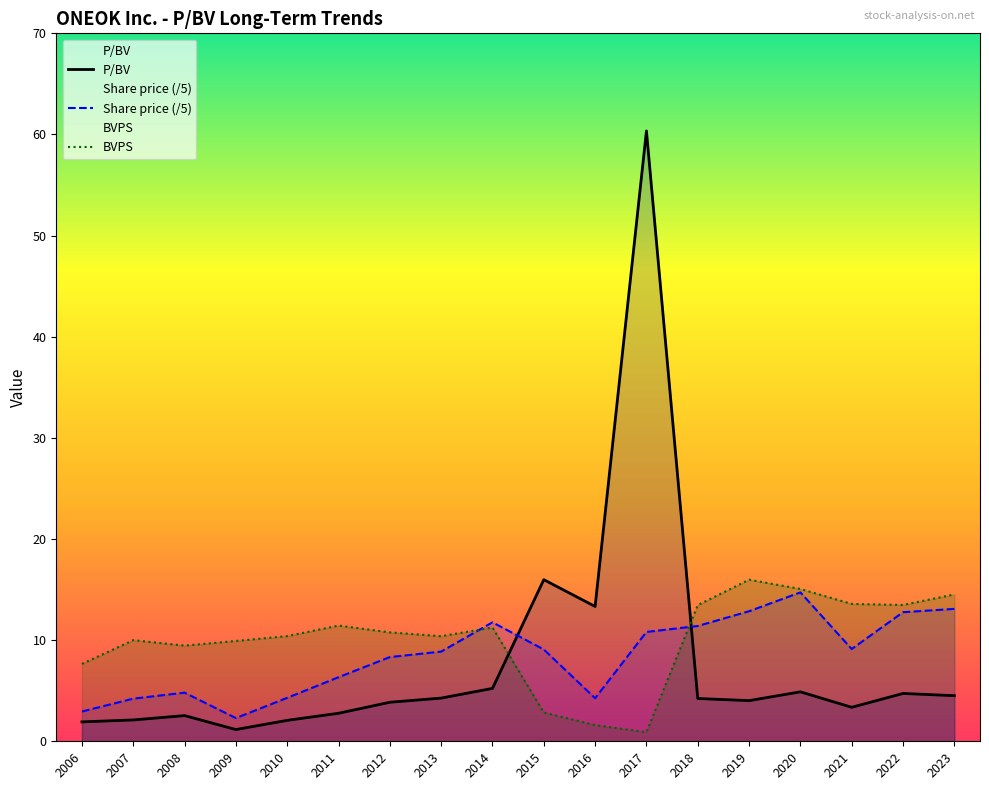

Does the chart have visible grid lines?

No